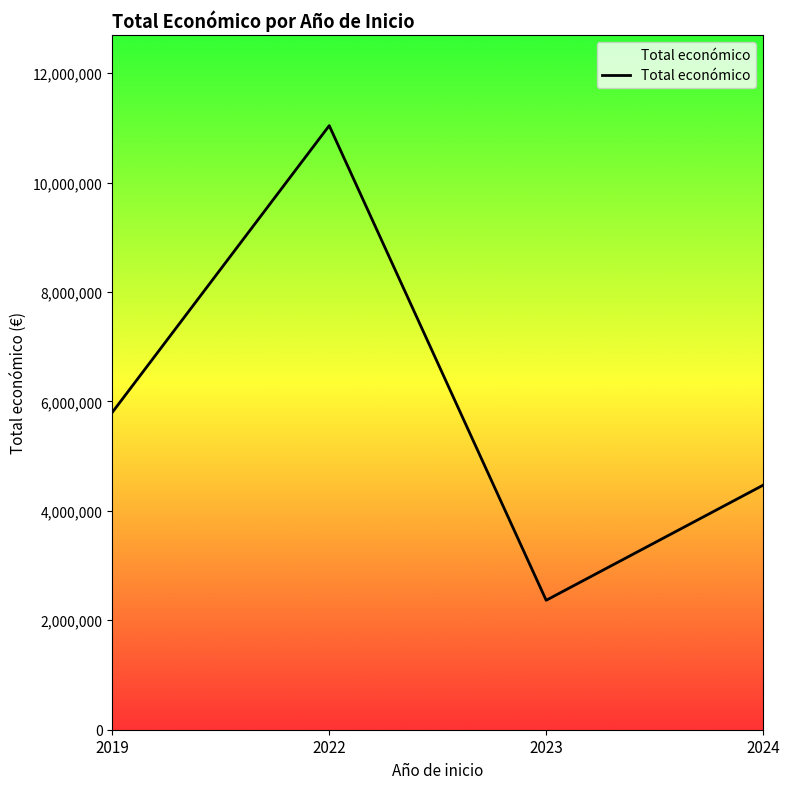

Reading right to left, extract all data points from this chart.

4468538	2365559	11039406	5799020